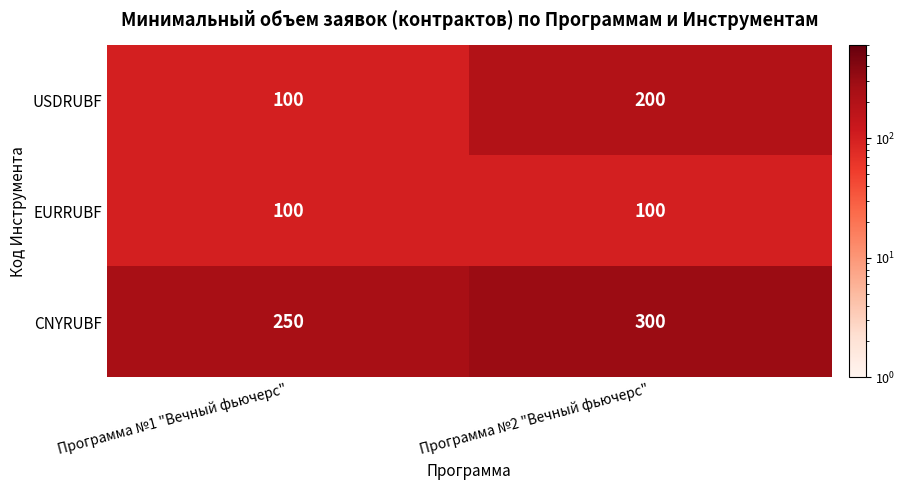

At which category is the sum across all series the highest?

Программа №2 "Вечный фьючерс"